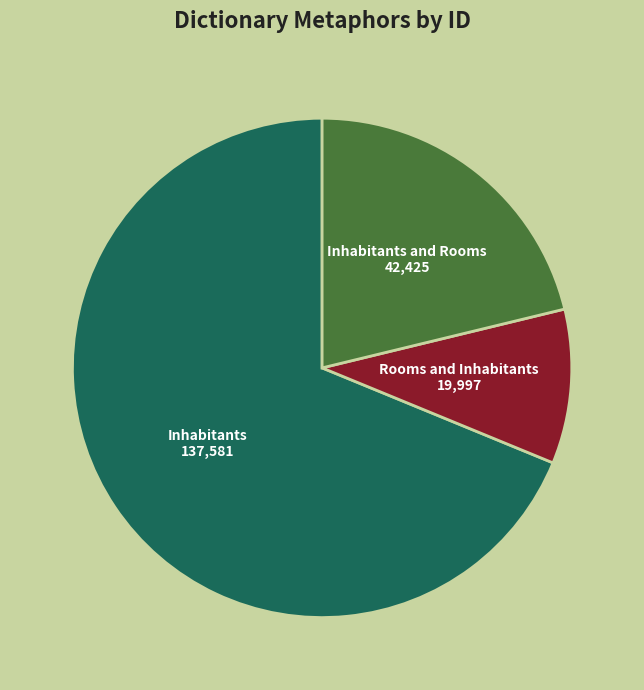

Which has a higher value, Rooms and Inhabitants or Inhabitants?

Inhabitants